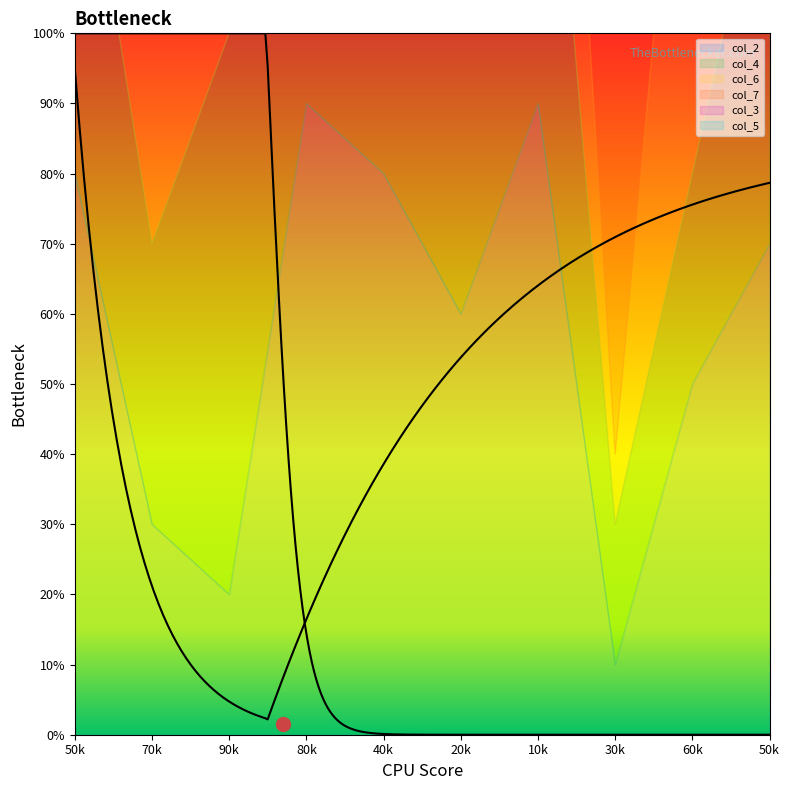

What are all the series names shown in the legend?

col_2, col_4, col_6, col_7, col_3, col_5